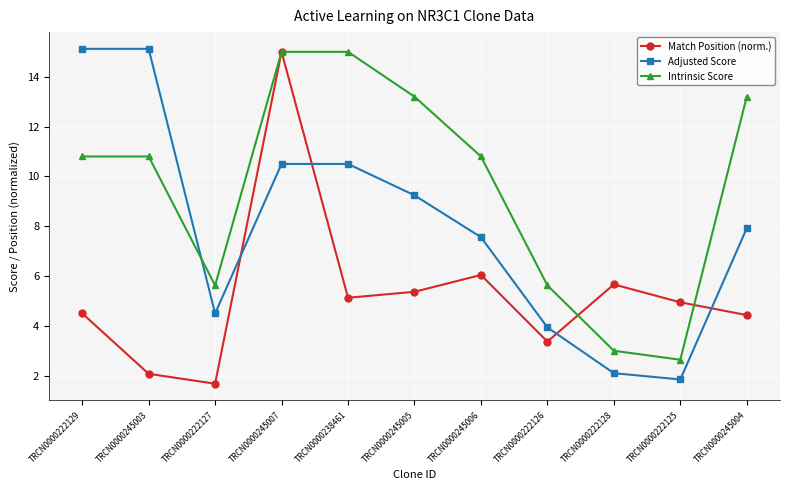

Between TRCN0000238461 and TRCN0000222126, which series saw the biggest shift?

Intrinsic Score